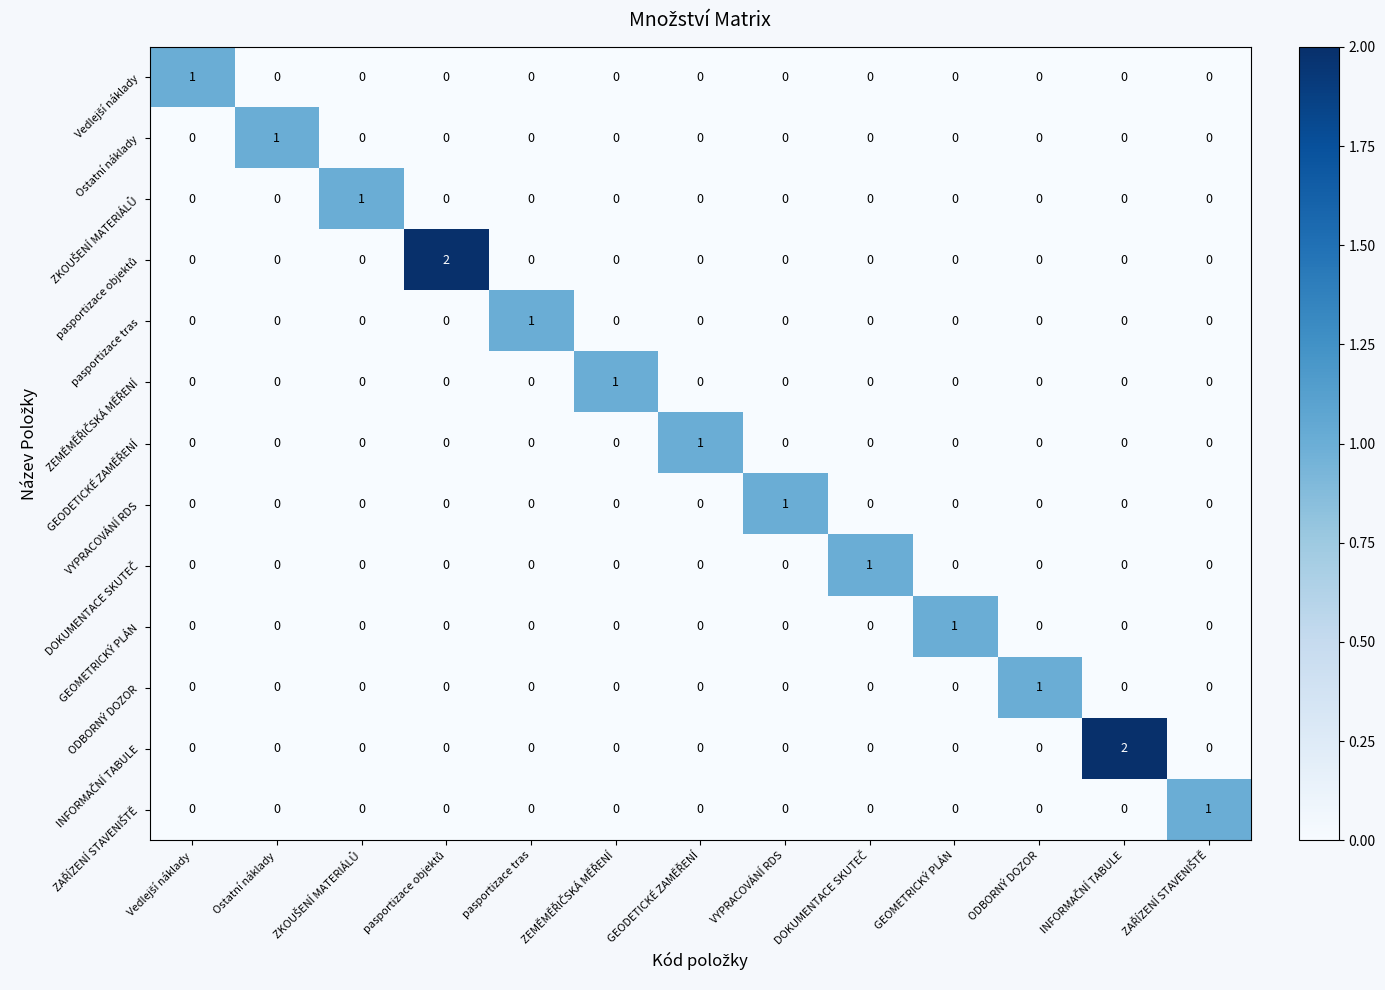

Count the GEOMETRICKÝ PLÁN values in the range 0 to 1.

13